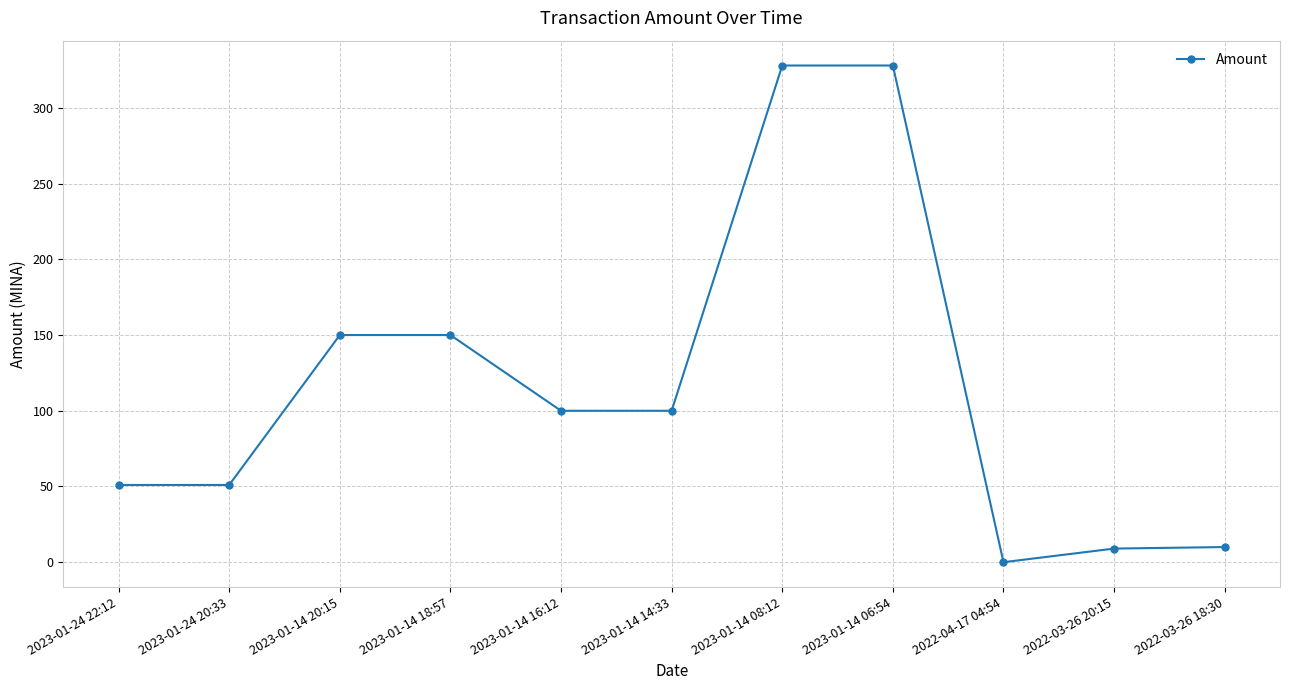

What is the sum of the values at 2022-03-26 20:15 and 2023-01-14 20:15?

159.0